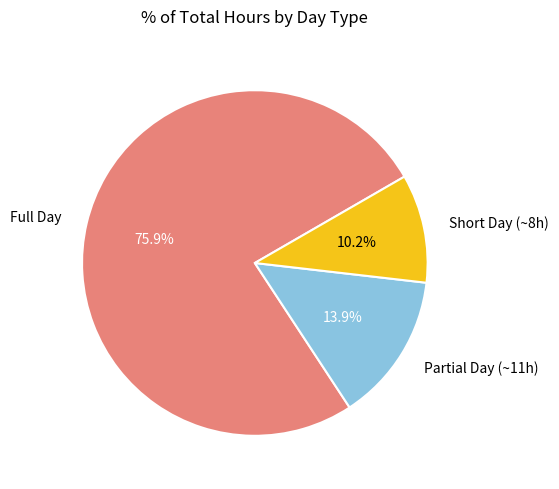

How much of the chart is everything except Partial Day (~11h)?

86.1%